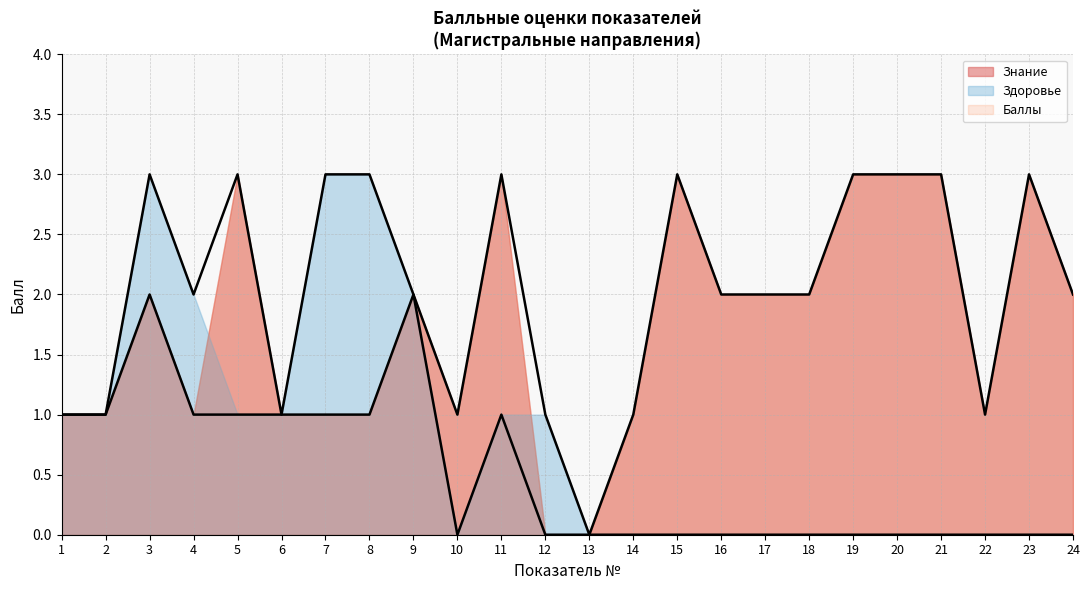

Which label corresponds to the largest value in the chart?

5